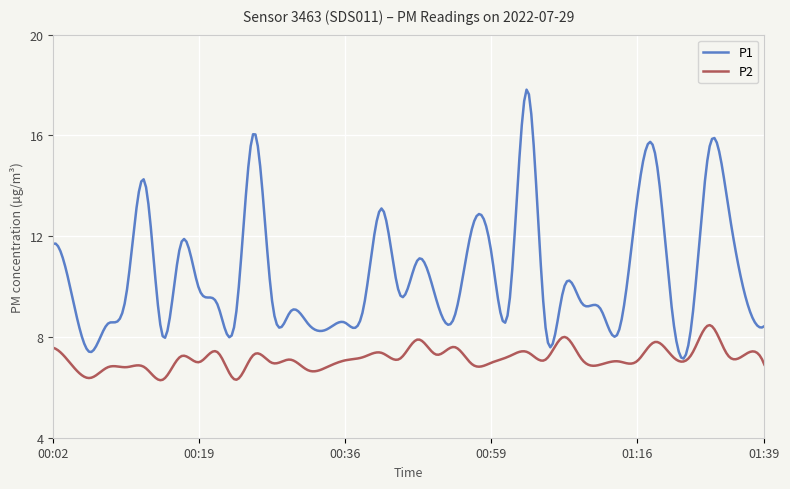

Rank the series by their average value, from highest to lowest.

P1, P2